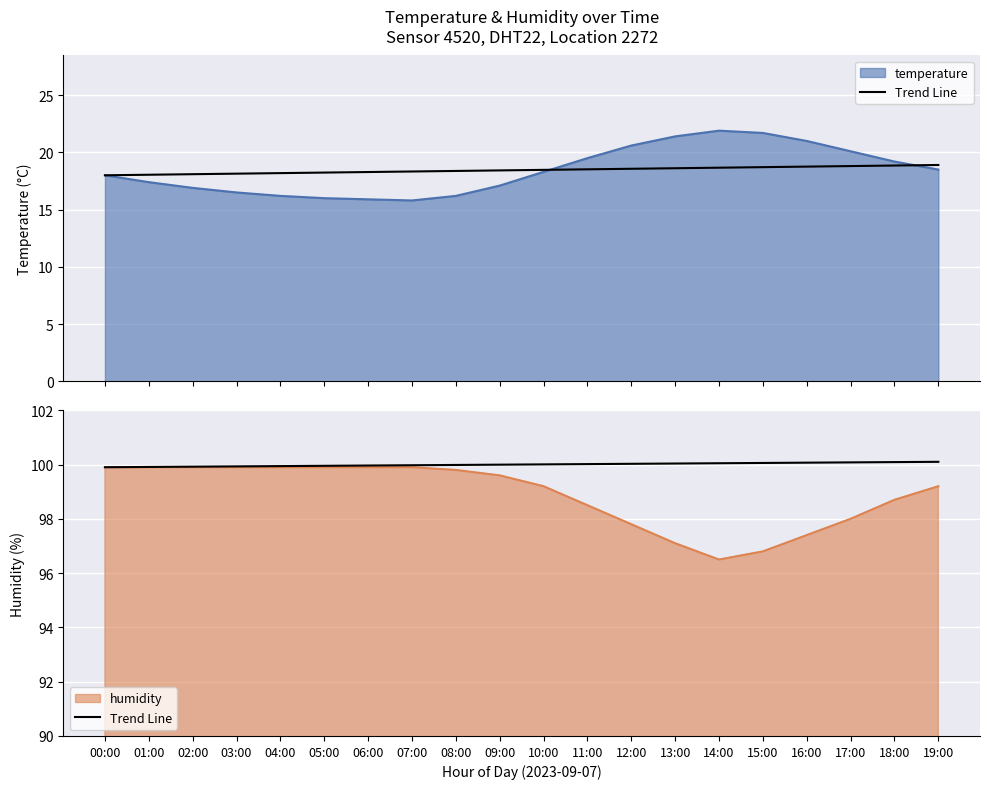

True or false: the data shows 67.7 at 07:00.

False